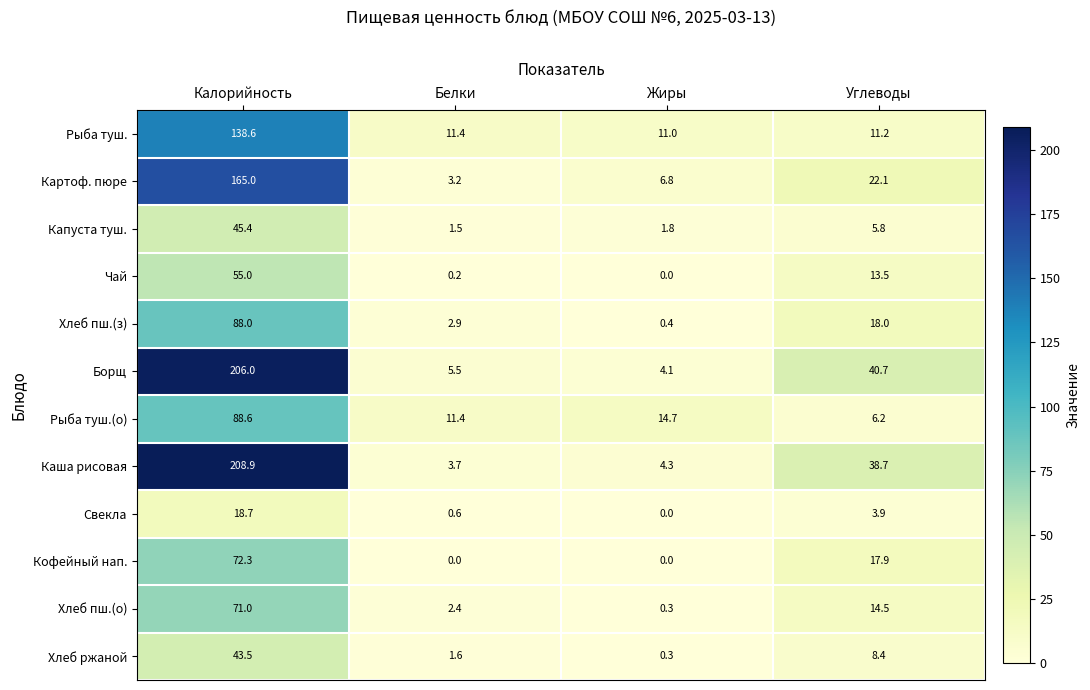

At how many categories does at least one series exceed 61?

1